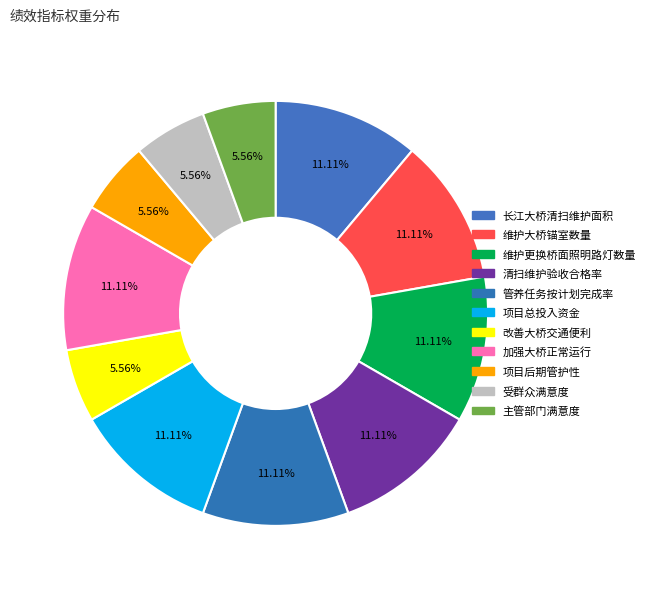

Is there any slice that represents more than half of the pie?

No